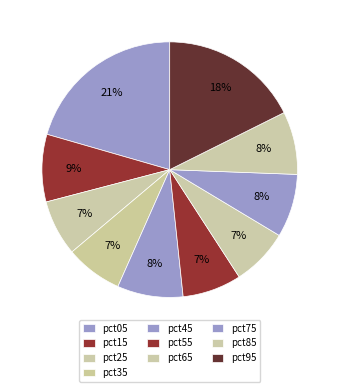

To the nearest percent, what is the average slice percentage?

10%